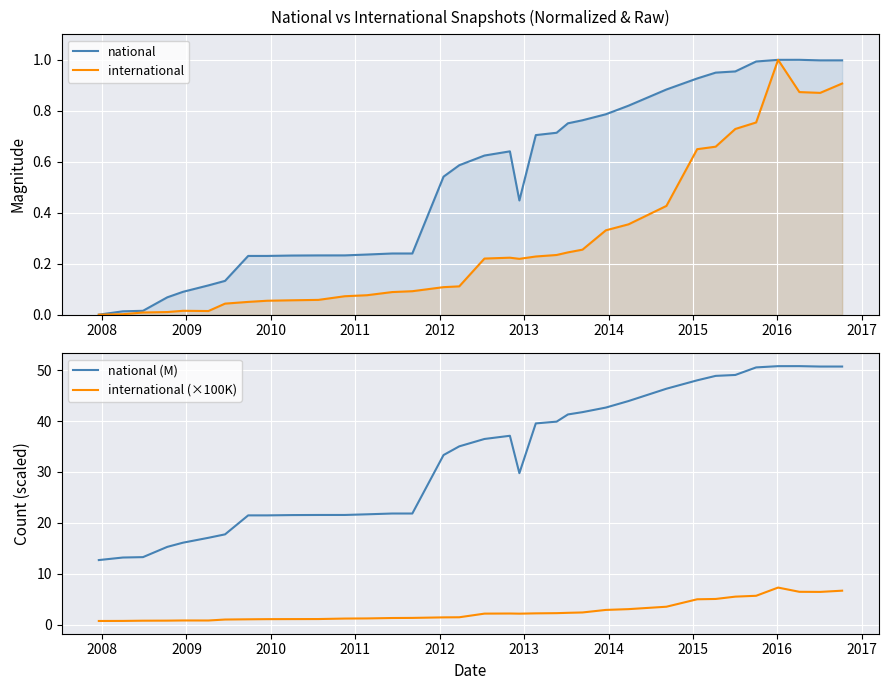

True or false: international (×100K) and national (M) cross at least once.

False